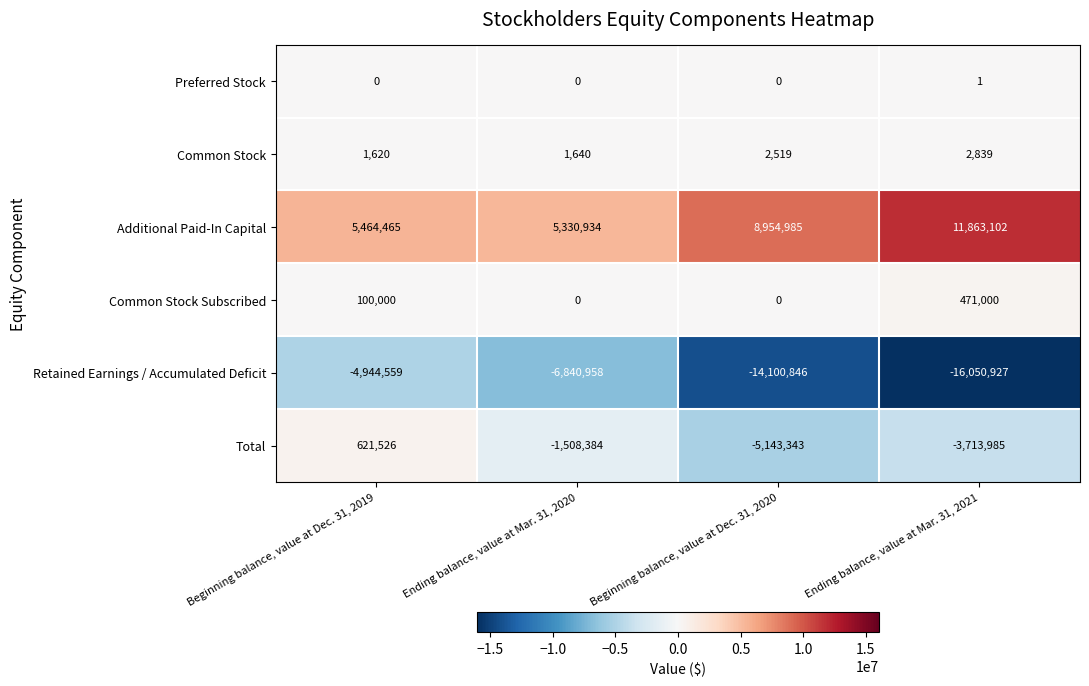

At which label does Common Stock Subscribed reach its peak?

Ending balance, value at Mar. 31, 2021